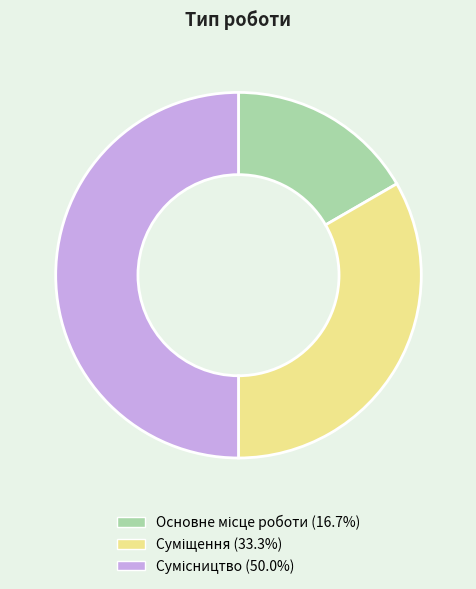

Count the number of slices in the pie.

3